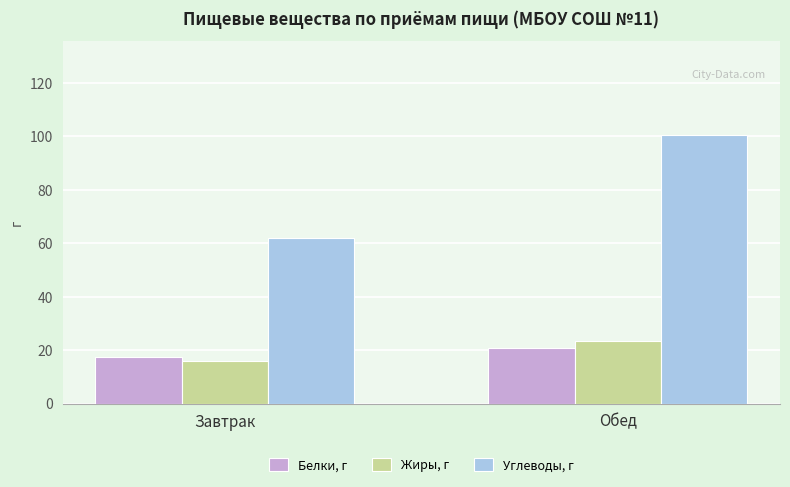

What is the label of the 1st bar from the right?

Обед